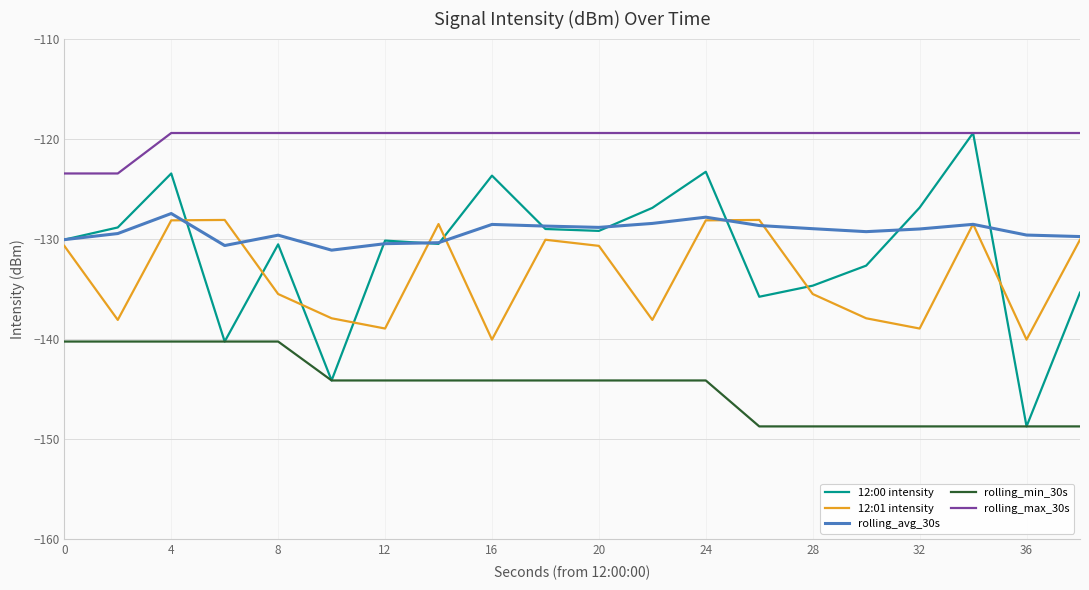

Which series has the largest range (max minus min)?

12:00 intensity